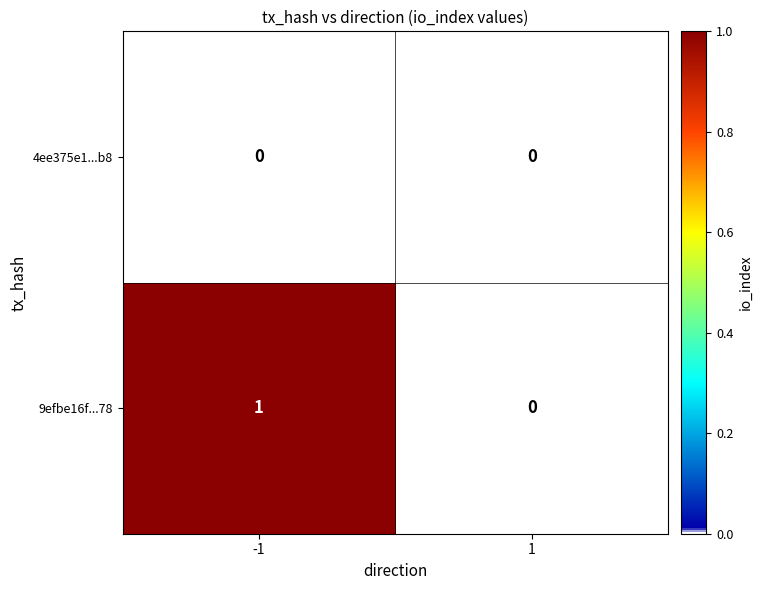

Rank the series at -1 from lowest to highest value.

4ee375e1...b8, 9efbe16f...78